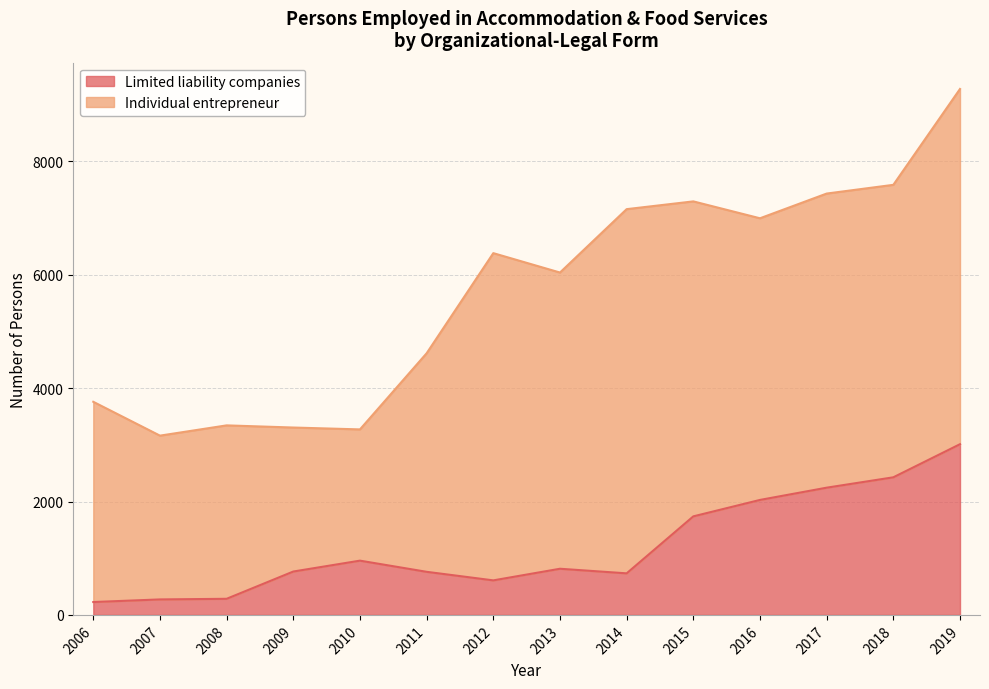

What is the sum of all values?

16870